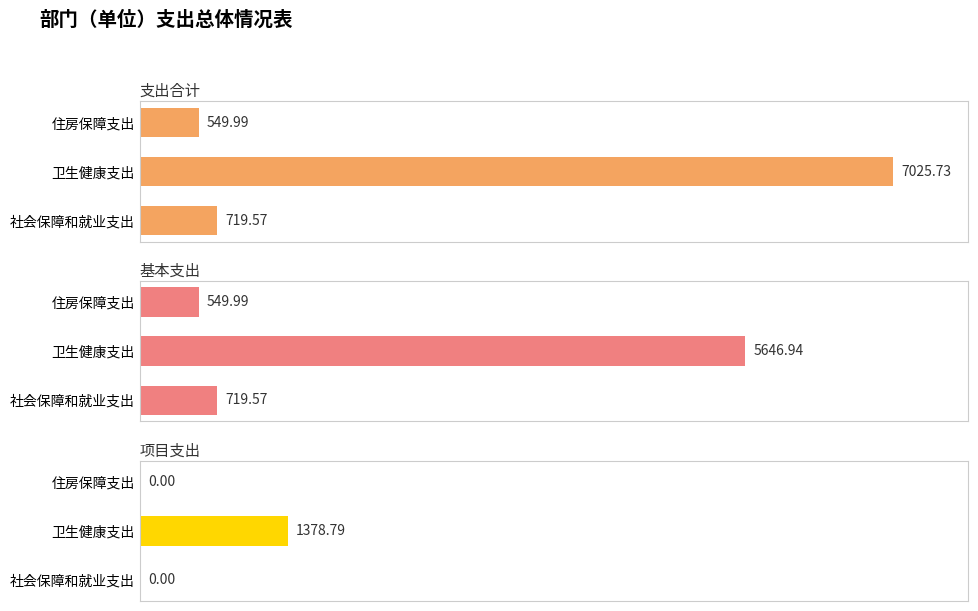

What is the approximate value of 支出合计 at 社会保障和就业支出?

719.6